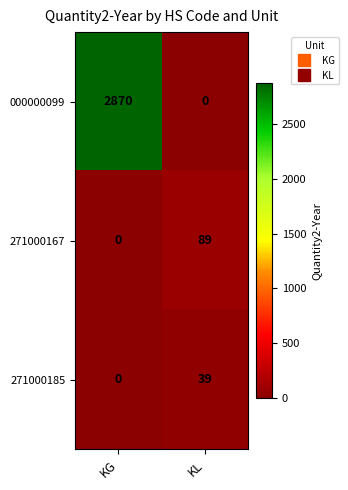

The 000000099 series shows 2870 at KG. True or false?

True